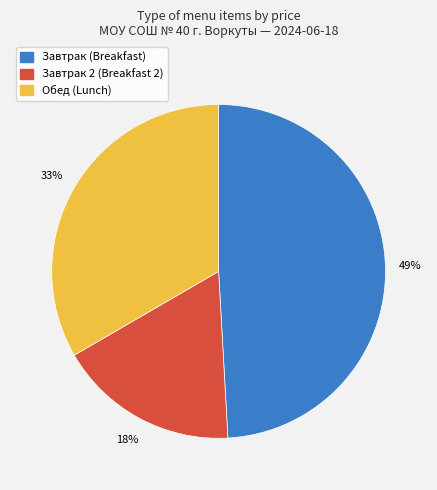

To the nearest percent, what is the average slice percentage?

33%